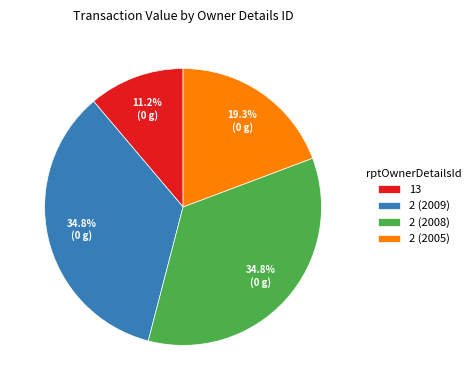

Which has a higher value, 2 (2008) or 2 (2005)?

2 (2008)